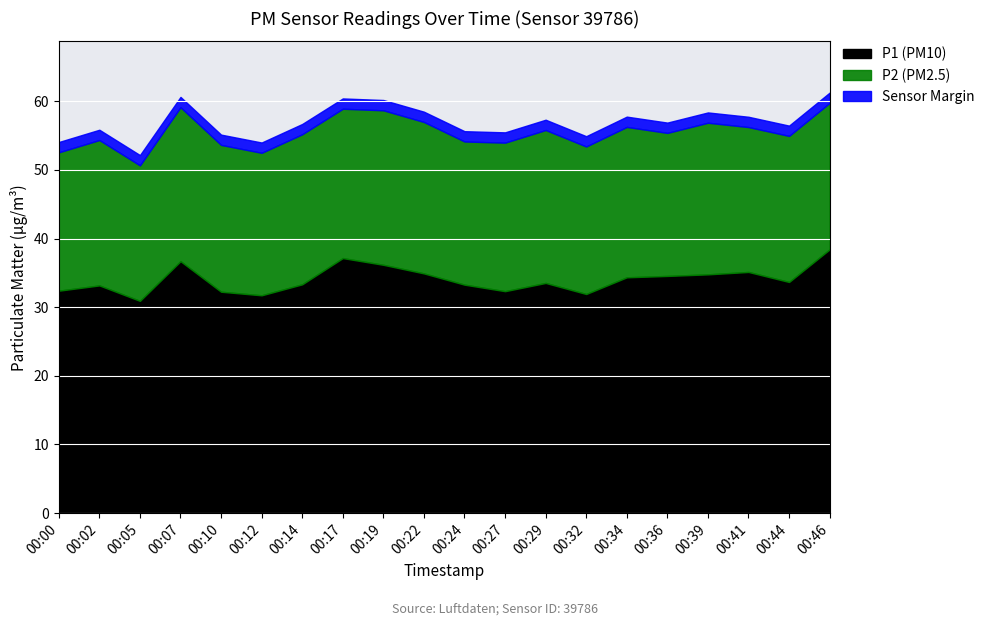

Count the number of categories in the chart.

20